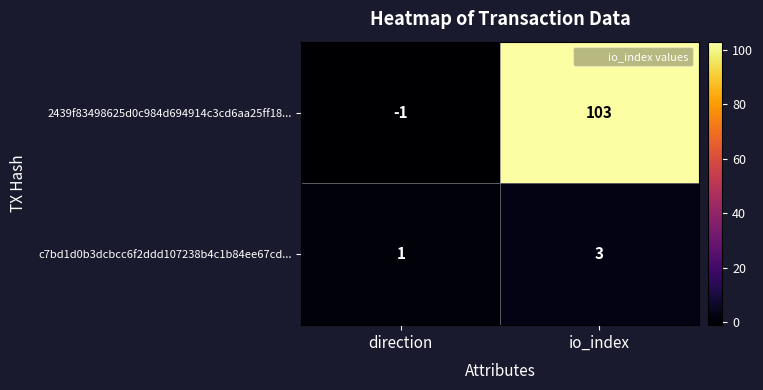

Is it true that 2439f83498625d0c984d694914c3cd6aa25ff18... equals 0 at direction?

False